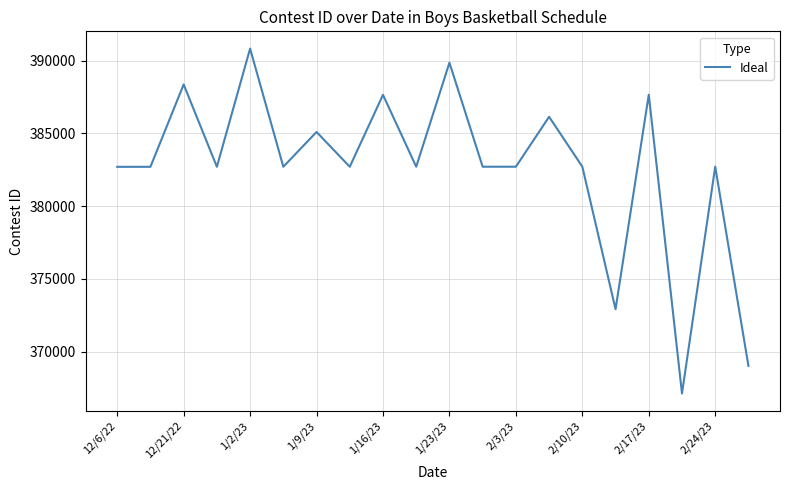

What is the difference between the maximum and minimum values?

23714